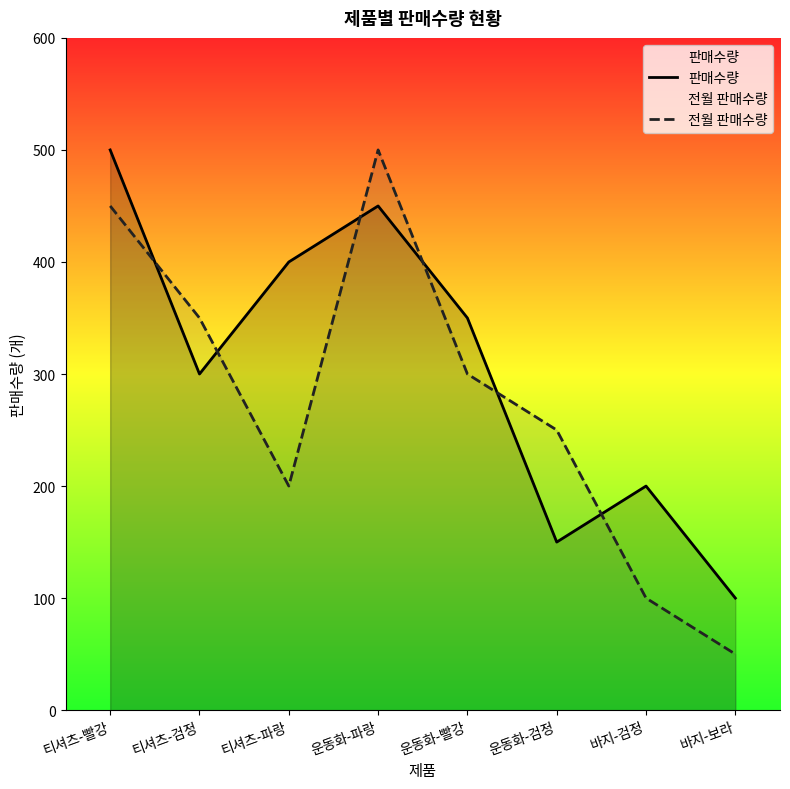

At 운동화-검정, list the series in order from smallest to largest.

판매수량, 전월 판매수량